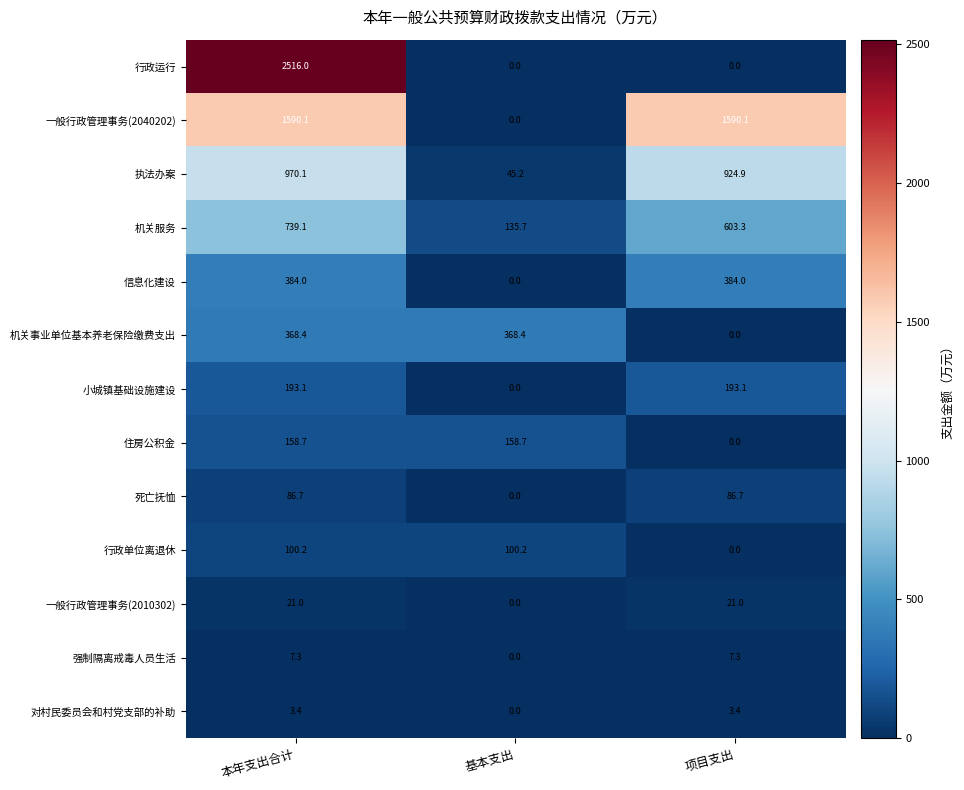

What is the total value across all series at 基本支出?

808.2